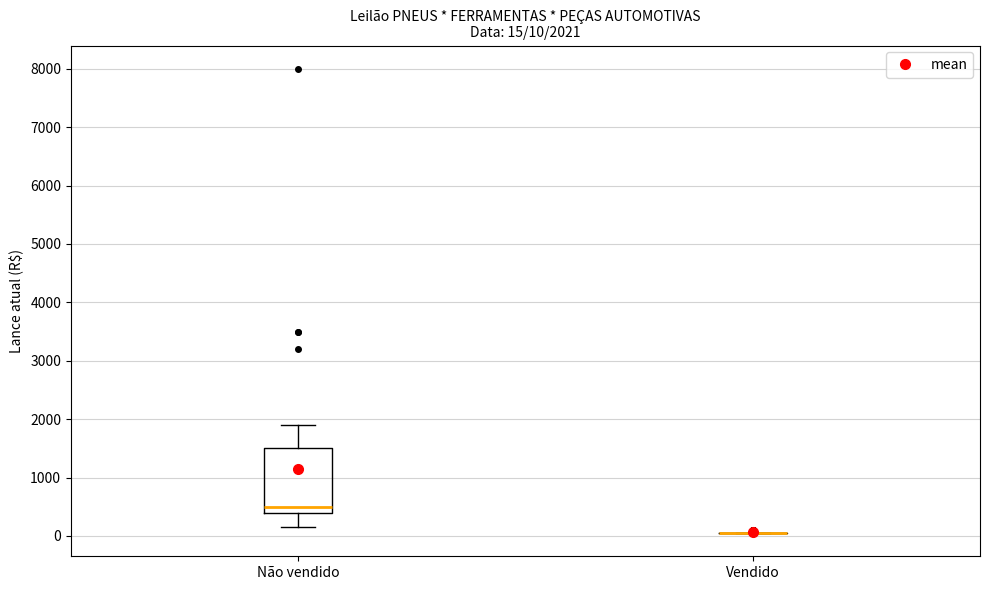

Comparing the boxes themselves (not the whiskers), which one is the tallest?

Não vendido